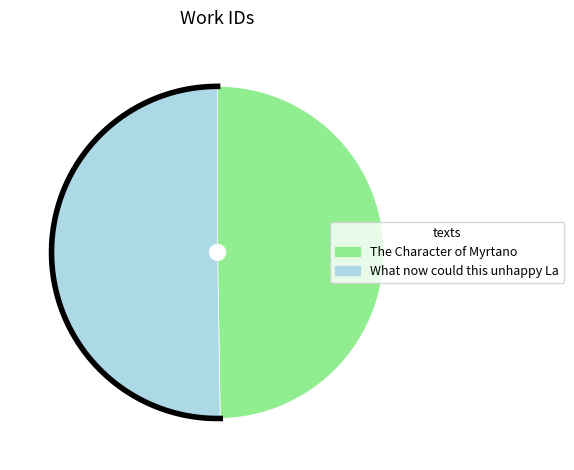

Rank the categories by value from lowest to highest.

The Character of Myrtano, What now could this unhappy Lady do